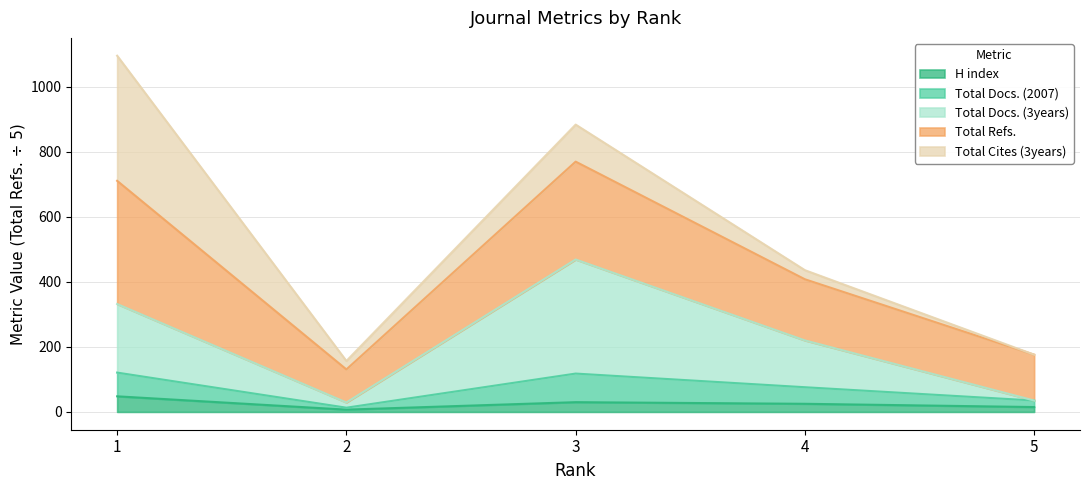

What is the maximum value for H index?

48.0